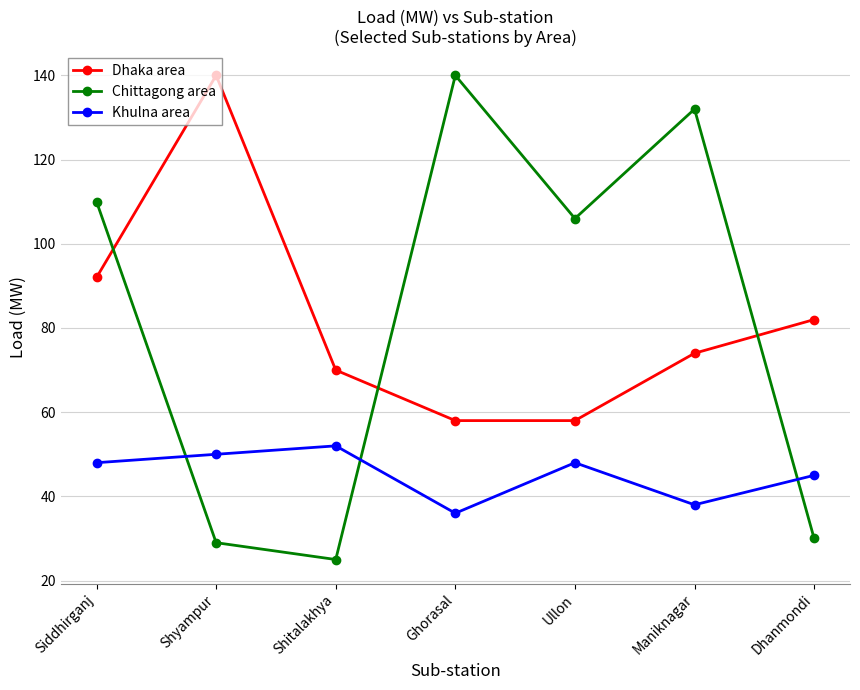

Count the Khulna area values in the range 38 to 50.

5